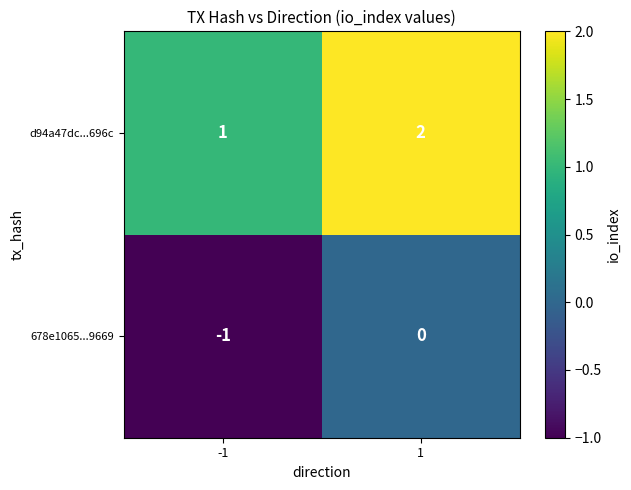

Rank the series at -1 from lowest to highest value.

678e1065...9669, d94a47dc...696c